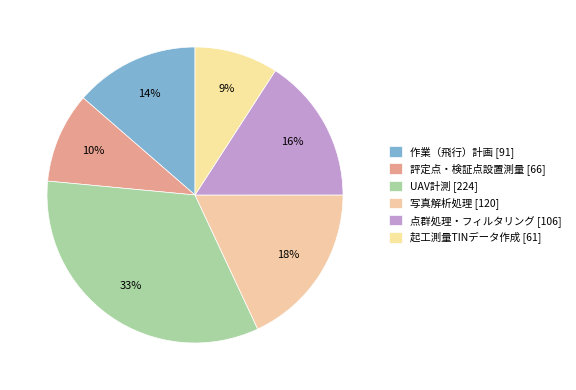

How many slices are in this pie chart?

6